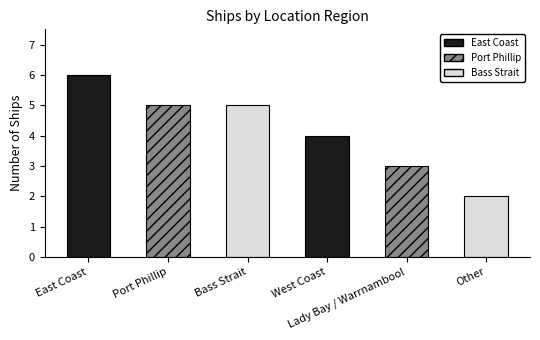

Reading left to right, transcribe all the data shown in this chart.

East Coast=6	Port Phillip=5	Bass Strait=5	West Coast=4	Lady Bay / Warrnambool=3	Other=2